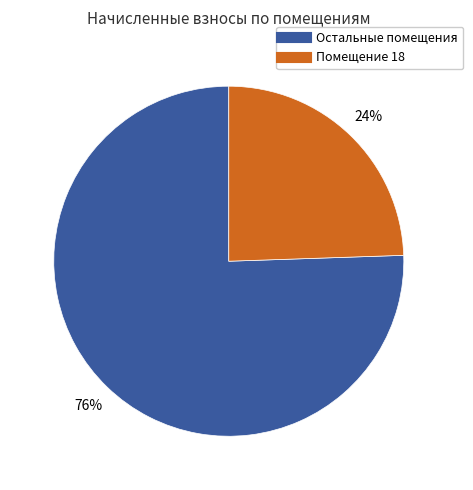

To the nearest percent, what is the average slice percentage?

50%